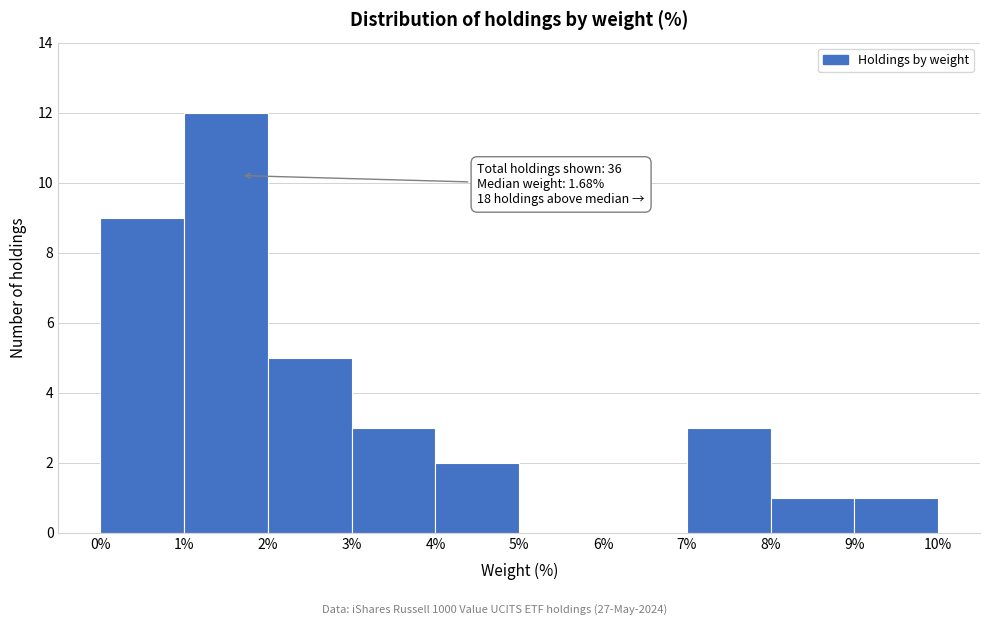

Over which range of the x-axis is the bar tallest?

1% to 2%